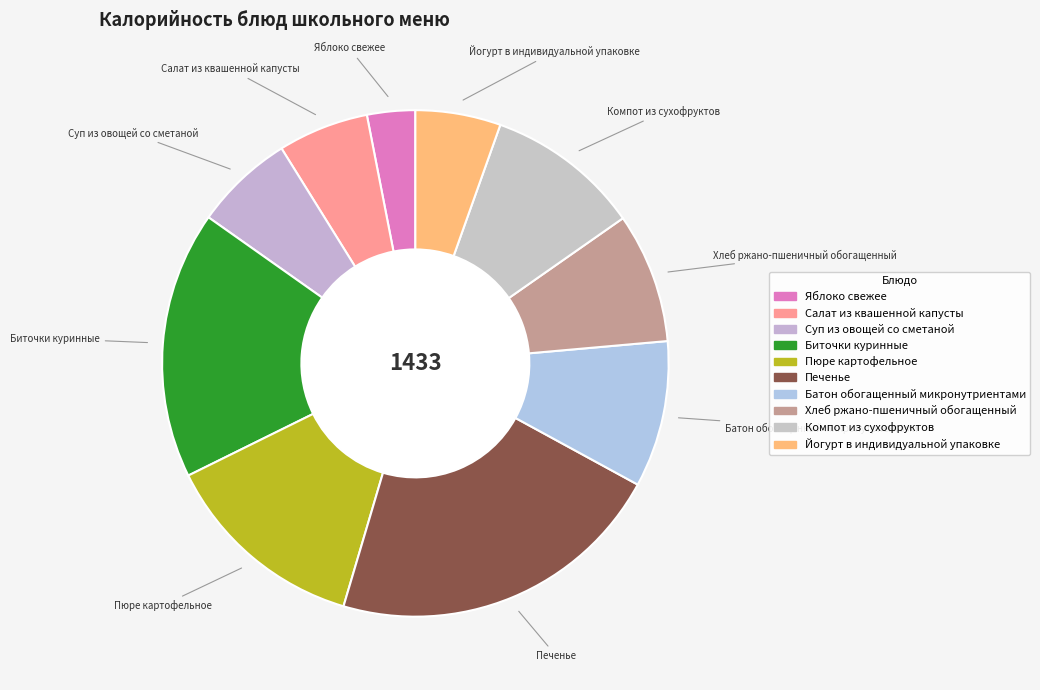

What is the largest slice in the pie chart?

Печенье